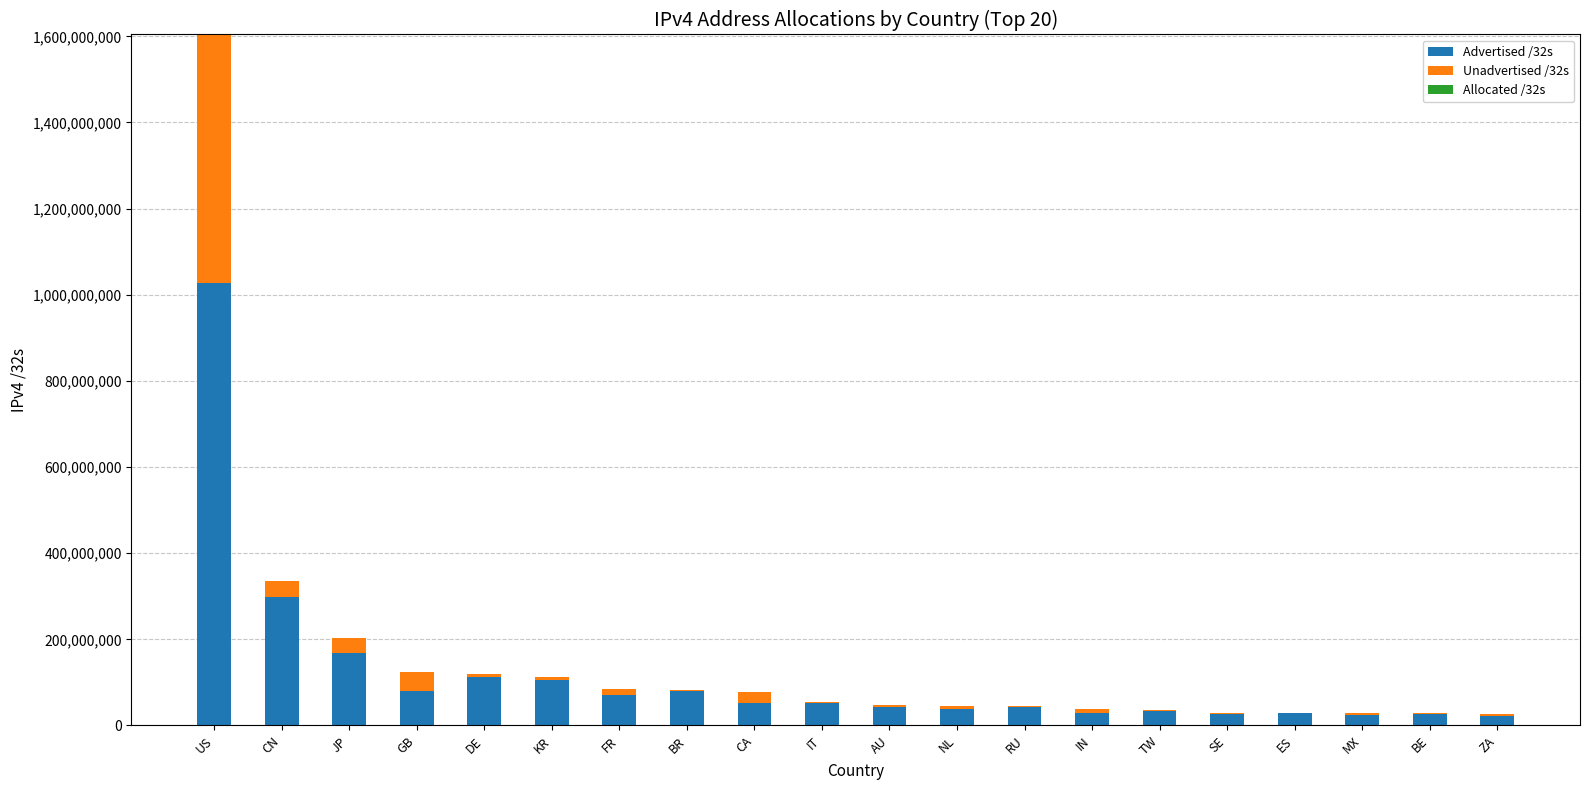

True or false: Advertised /32s has a value of 1487661346 at US.

False